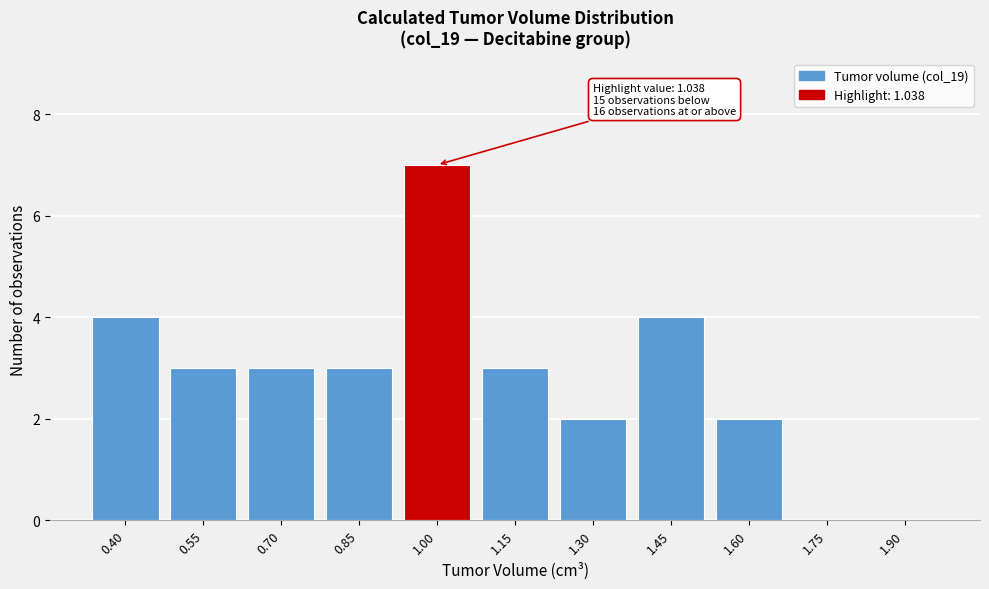

Reading right to left, transcribe all the data shown in this chart.

1.90=0	1.75=0	1.60=2	1.45=4	1.30=2	1.15=3	1.00=7	0.85=3	0.70=3	0.55=3	0.40=4